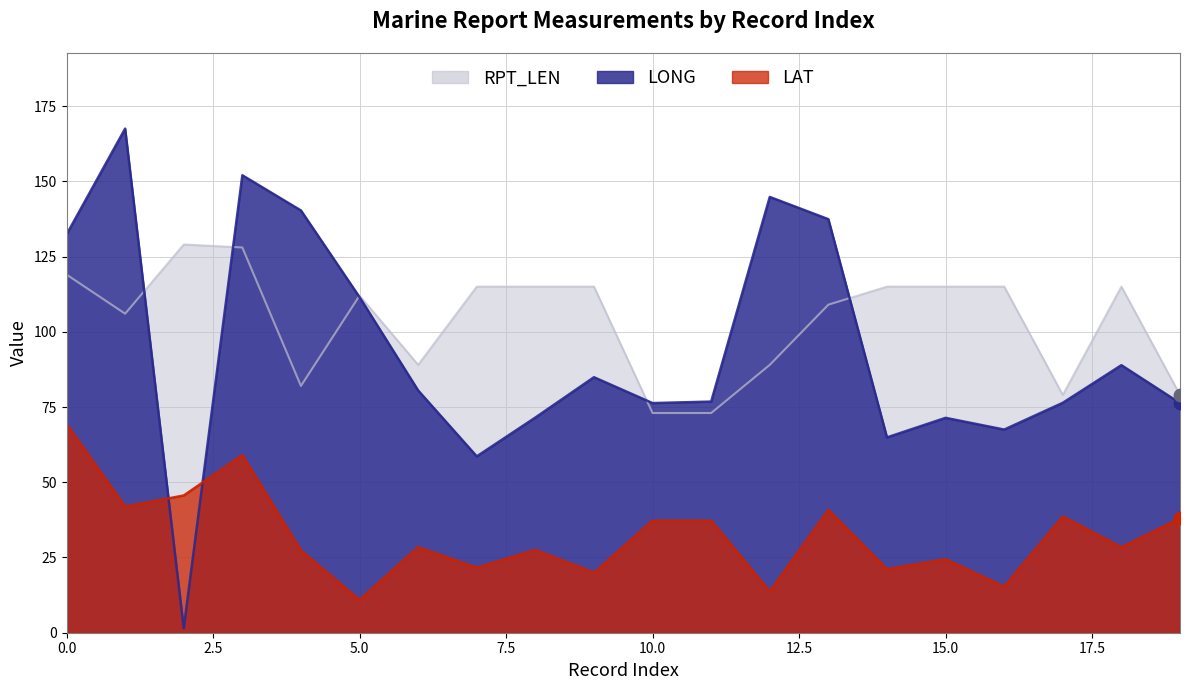

Which series has the largest Y range (max minus min)?

LONG